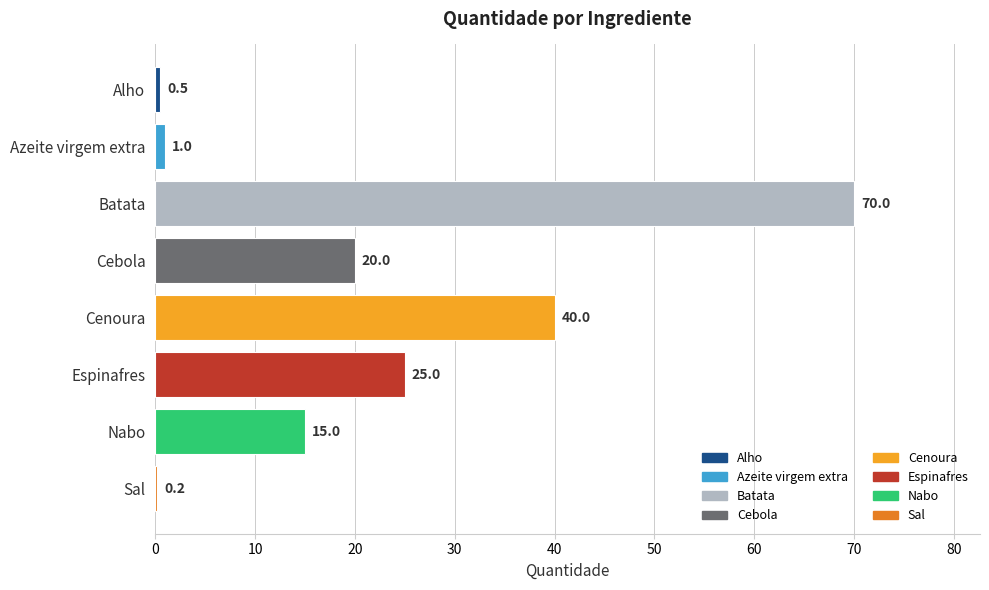

Where is the data nearest to the value 35?

Cenoura